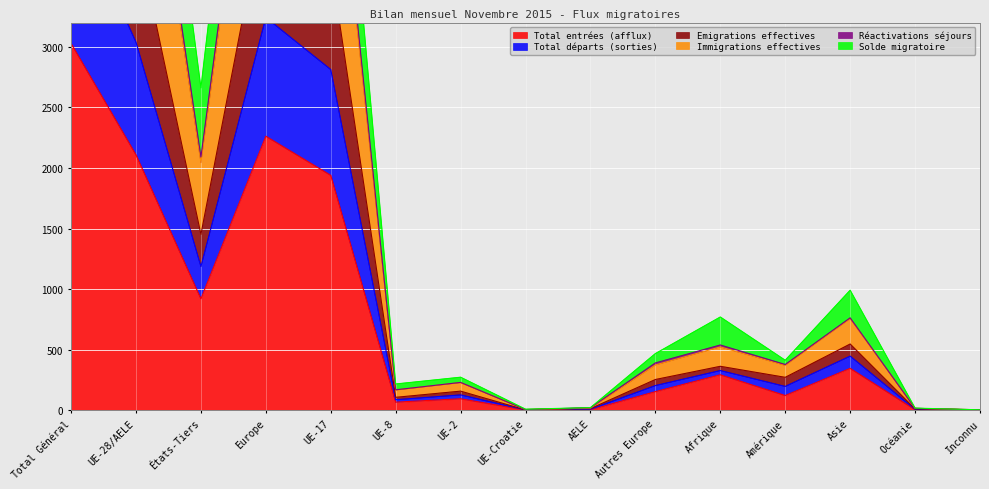

True or false: Immigrations effectives and Total entrées (afflux) intersect in this chart.

False